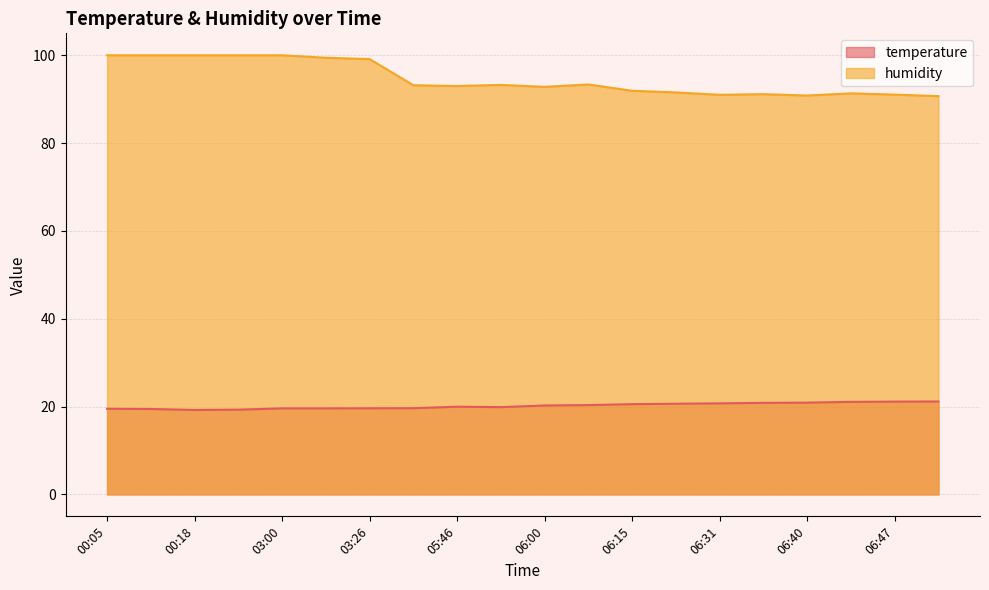

What is the sum of the temperature values at 06:58 and 00:18?

40.4